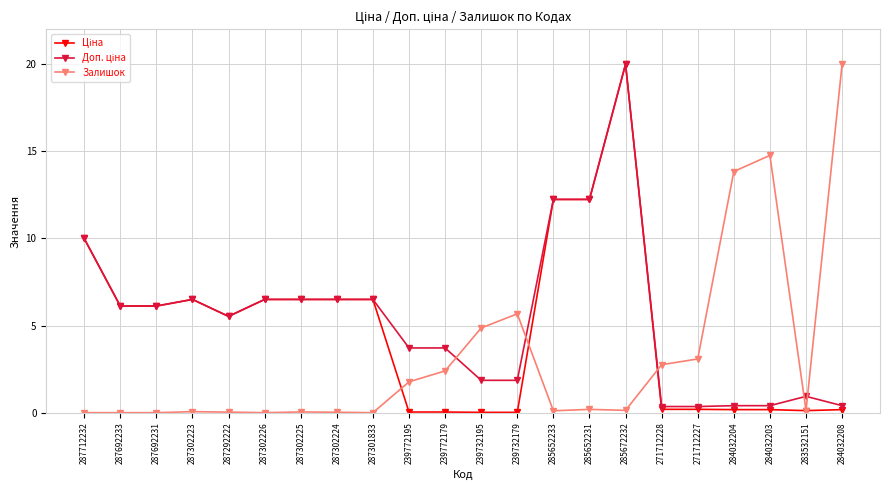

At which category is the sum across all series the highest?

285672232